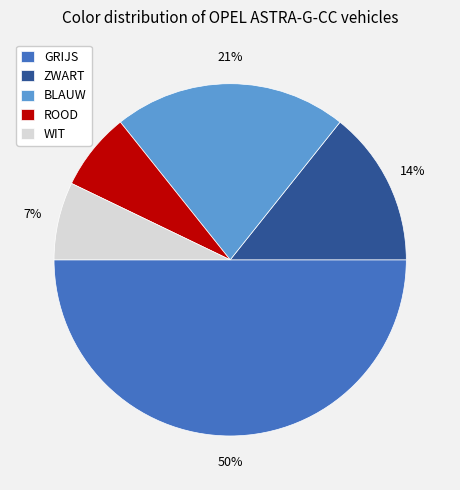

True or false: BLAUW accounts for 11% of the total.

False